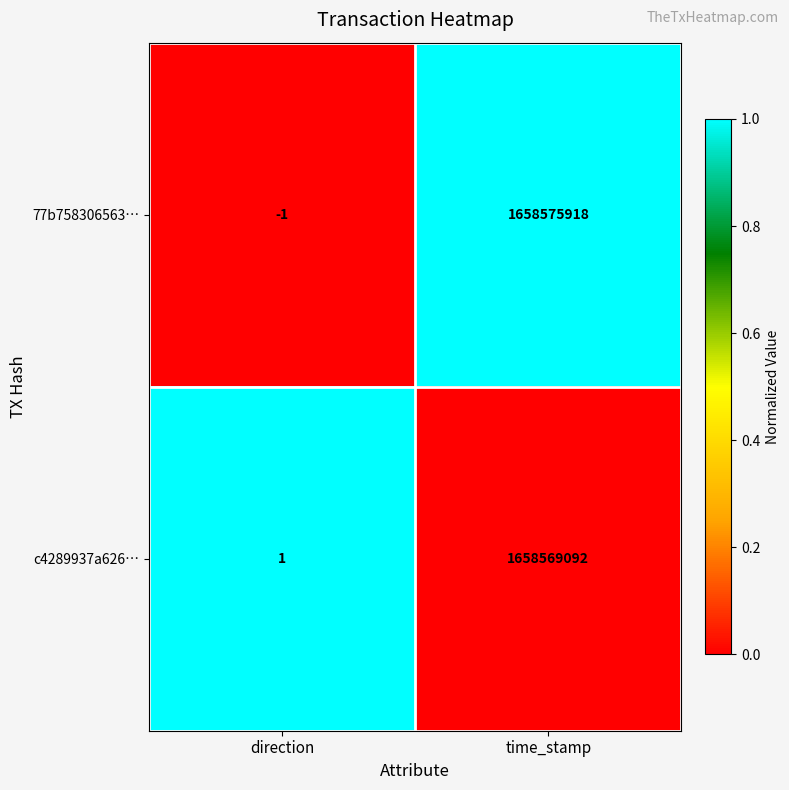

Between direction and time_stamp, which series saw the biggest shift?

77b758306563…